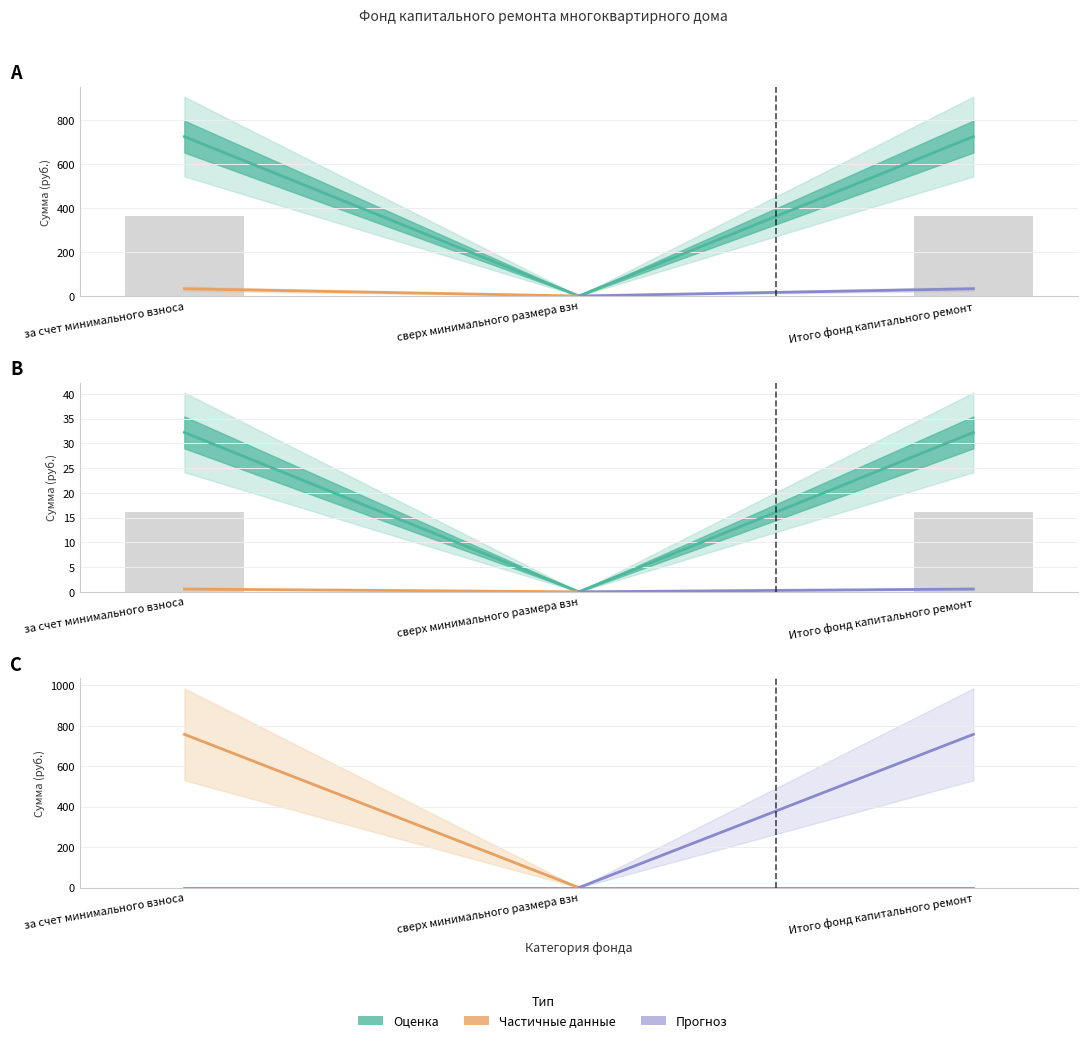

At which label does в т.ч. взносов first exceed 16?

за счет минимального взноса